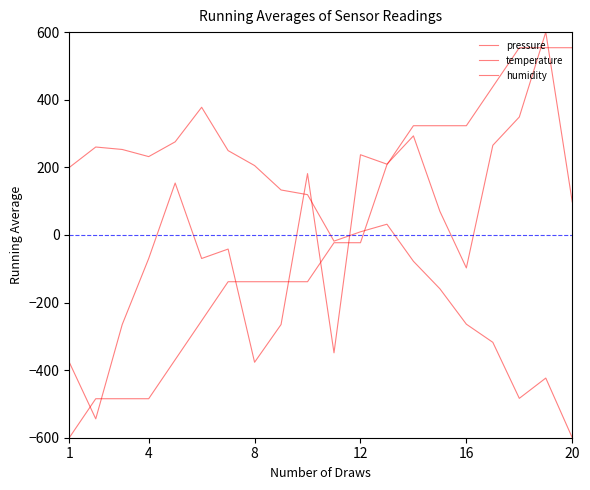

True or false: pressure has more than 1 interior local peaks.

True